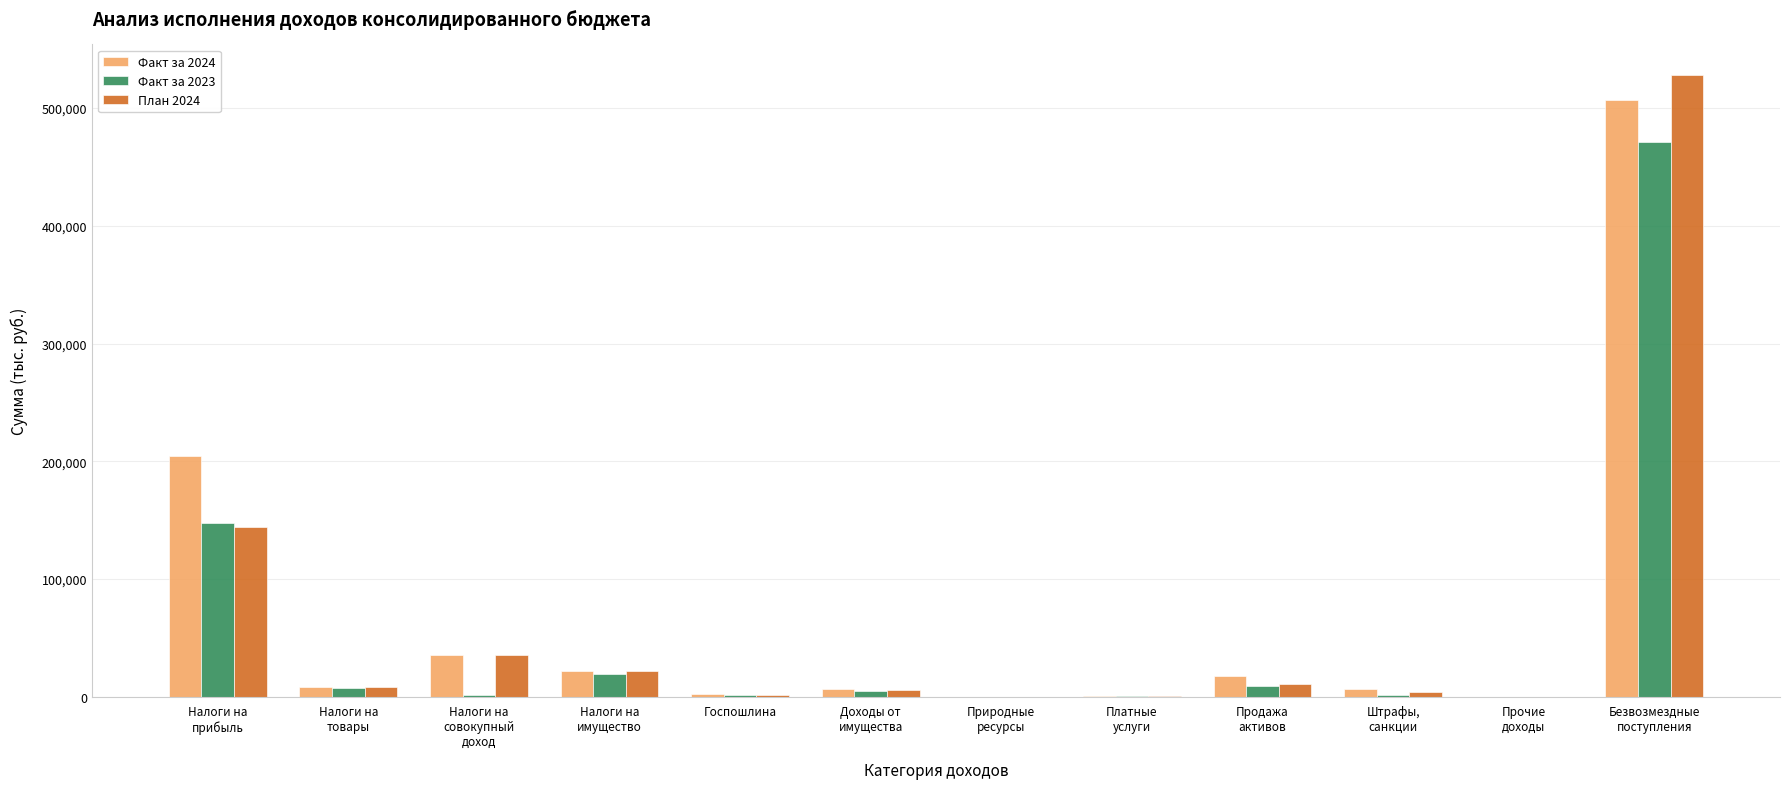

What is the greatest value displayed?

527744.0